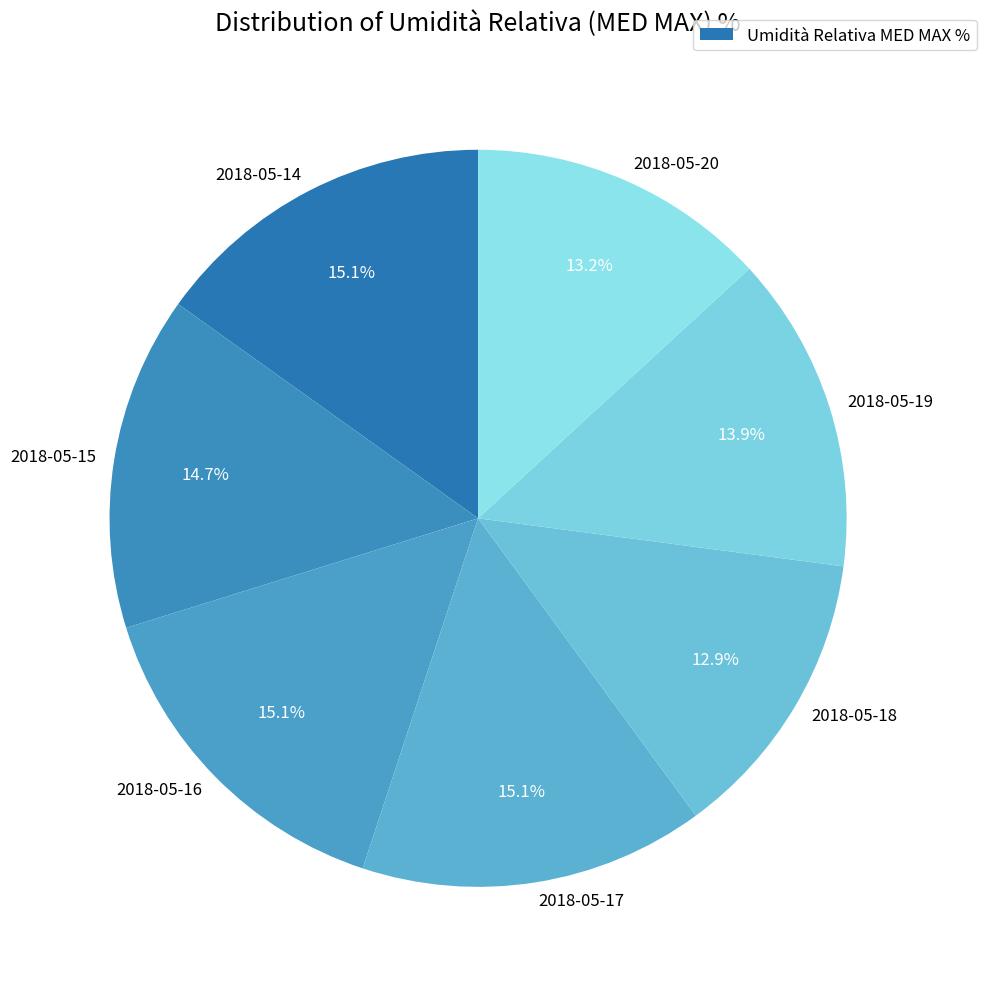

True or false: 2018-05-15 accounts for 15% of the total.

True